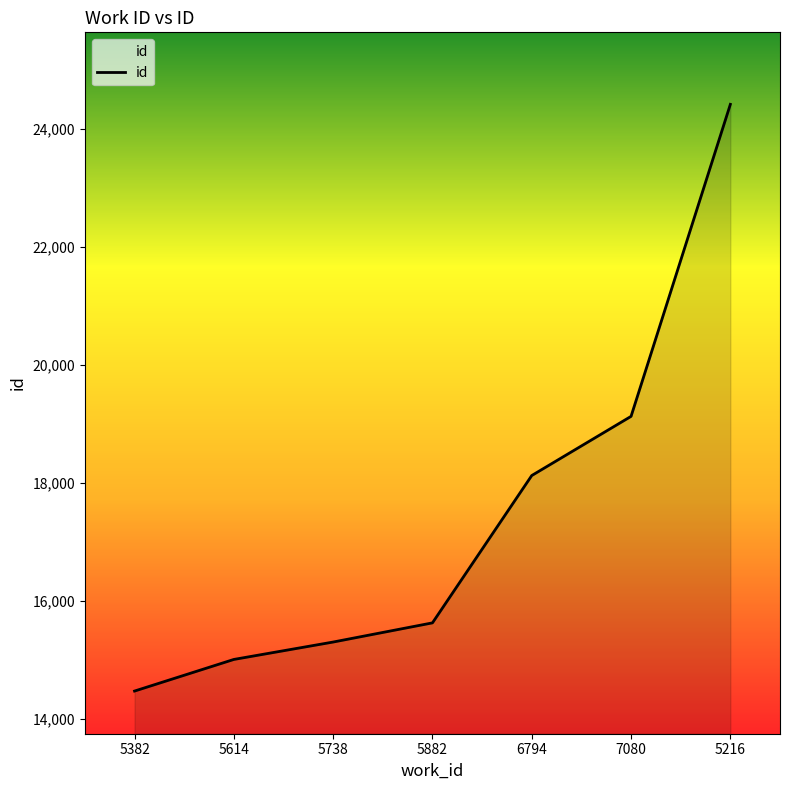

How many values are below 15624?

3